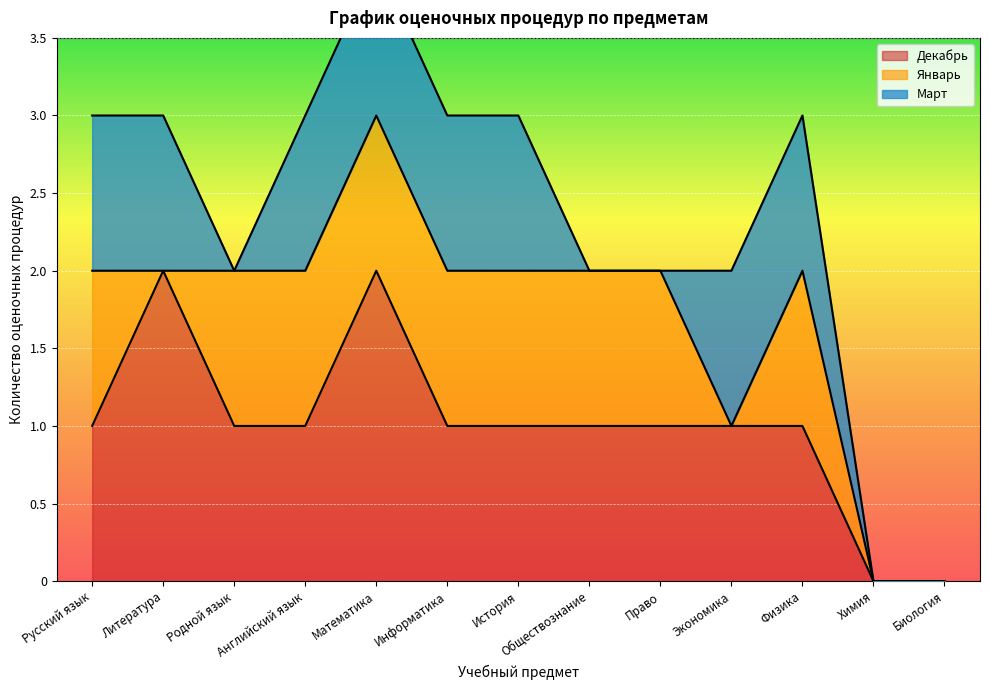

True or false: Декабрь and Январь cross at least once.

False